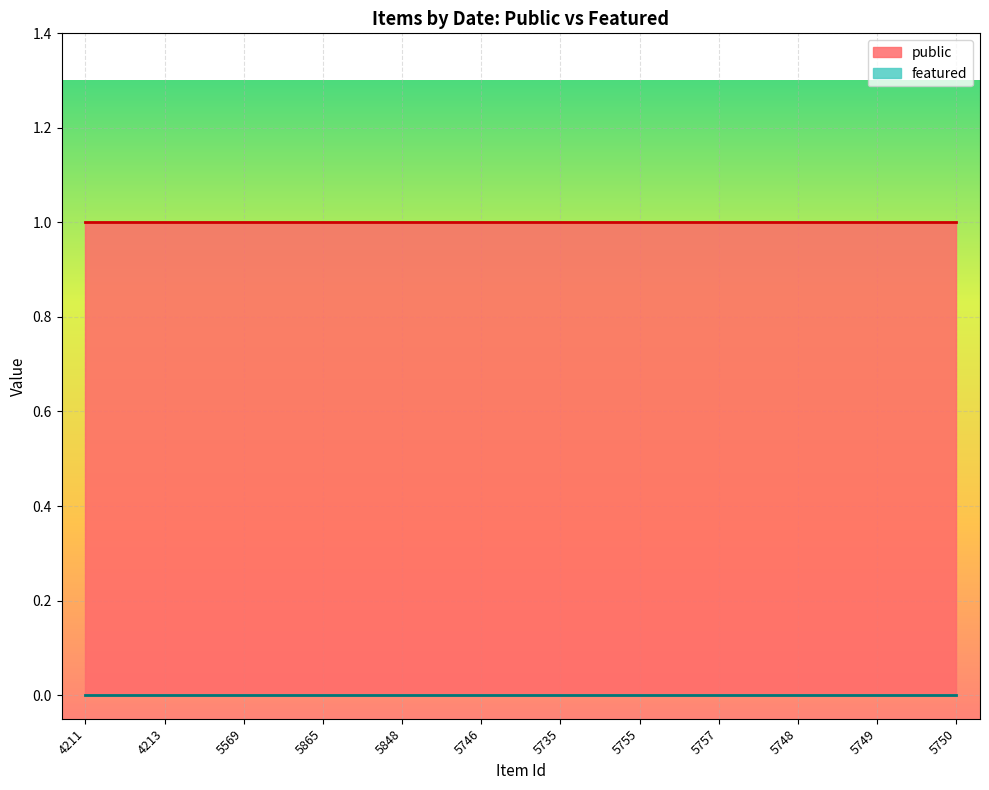

True or false: public has more than 0 interior local peaks.

False